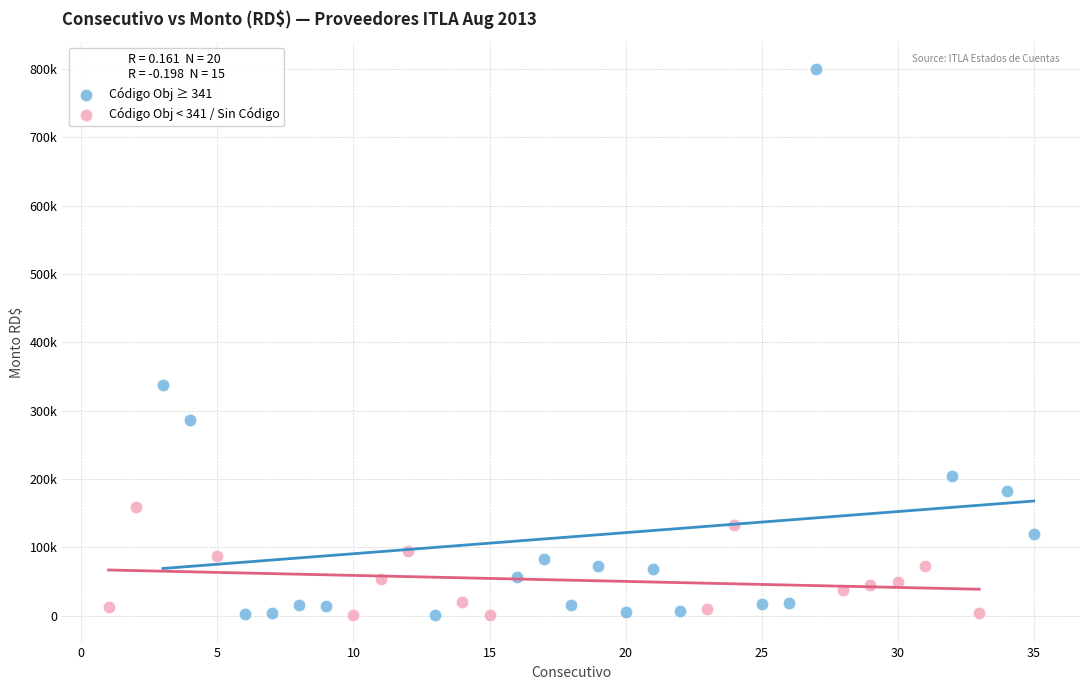

Which series has the widest spread of Y values?

Código Obj ≥ 341